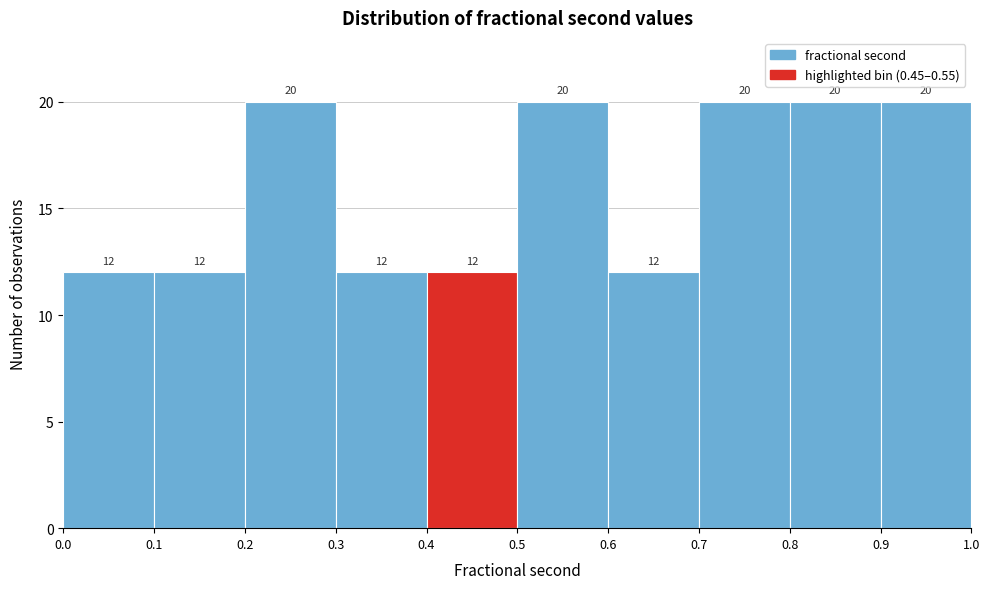

Reading left to right, list every bar in this chart as the range it spans on the x-axis followed by its height.

0.0 to 0.1: 12
0.1 to 0.2: 12
0.2 to 0.3: 20
0.3 to 0.4: 12
0.4 to 0.5: 12
0.5 to 0.6: 20
0.6 to 0.7: 12
0.7 to 0.8: 20
0.8 to 0.9: 20
0.9 to 1.0: 20